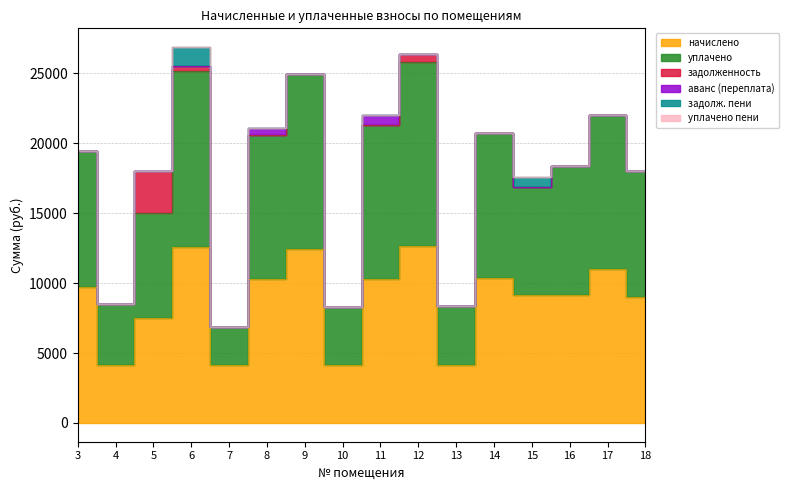

Rank the series by their maximum value, from lowest to highest.

уплачено пени, аванс (переплата), задолж. пени, задолженность, начислено, уплачено